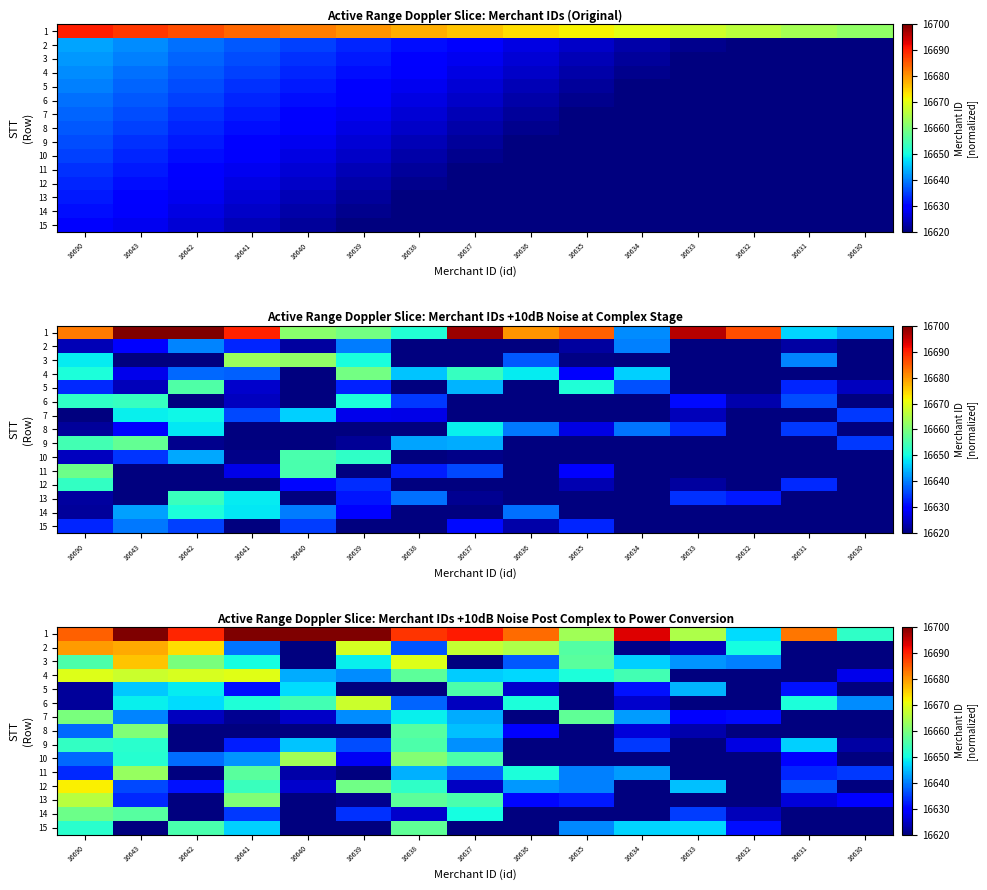

What is the sum of the 9 values at 16638 and 16642?

33270.1